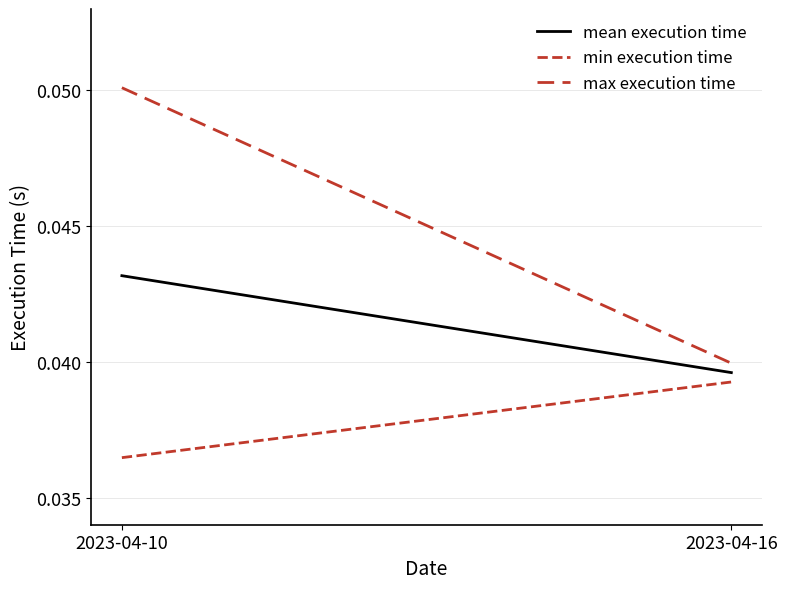

Reading left to right, what are all the values shown in this chart?

mean execution time: 2023-04-10=0.0	2023-04-16=0.0
min execution time: 2023-04-10=0.0	2023-04-16=0.0
max execution time: 2023-04-10=0.1	2023-04-16=0.0